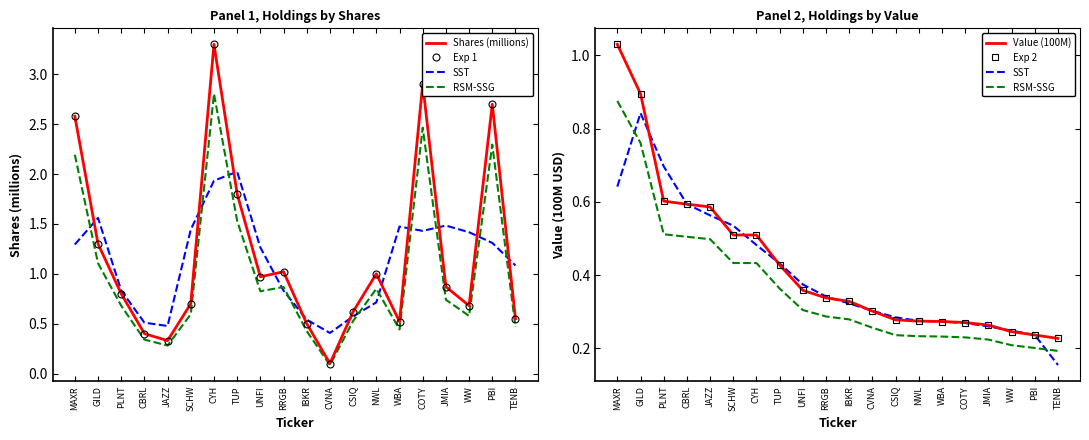

What is the approximate value of Value (100M) at SCHW?

0.5